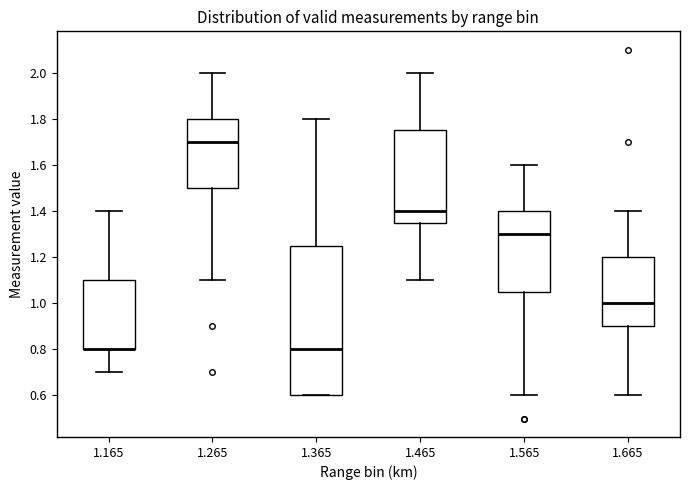

Where is the upper edge of the box at x = 1.165 on the y-axis? The values are not printed on the chart, so give them approximately, as read against the axis.

1.10